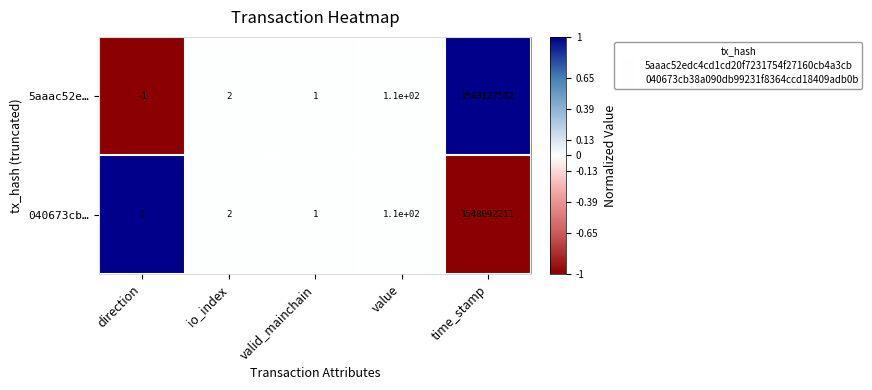

Where is 5aaac52e… nearest to the value 774063790?

value